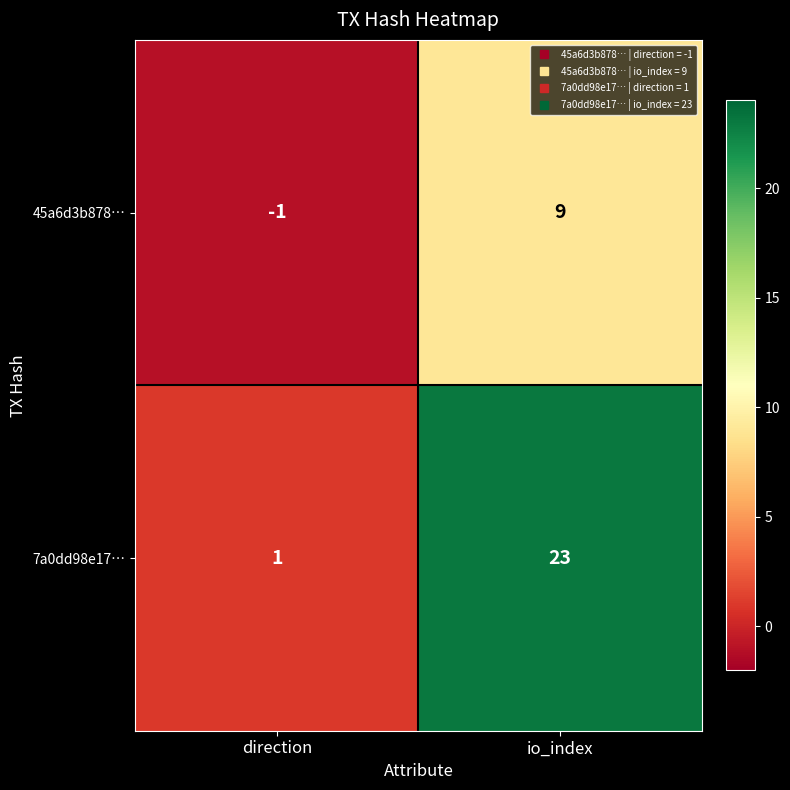

Reading right to left, what are all the values shown in this chart?

45a6d3b878…: 9	-1
7a0dd98e17…: 23	1